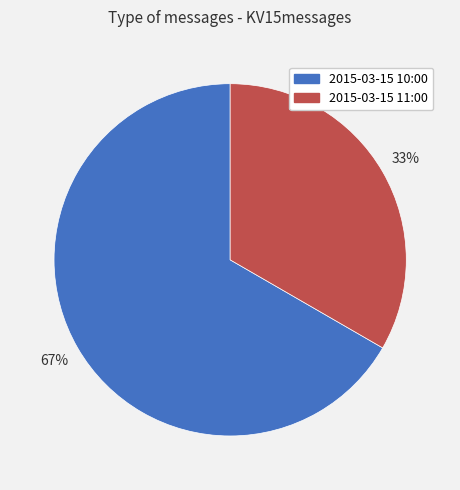

Count the number of slices in the pie.

2